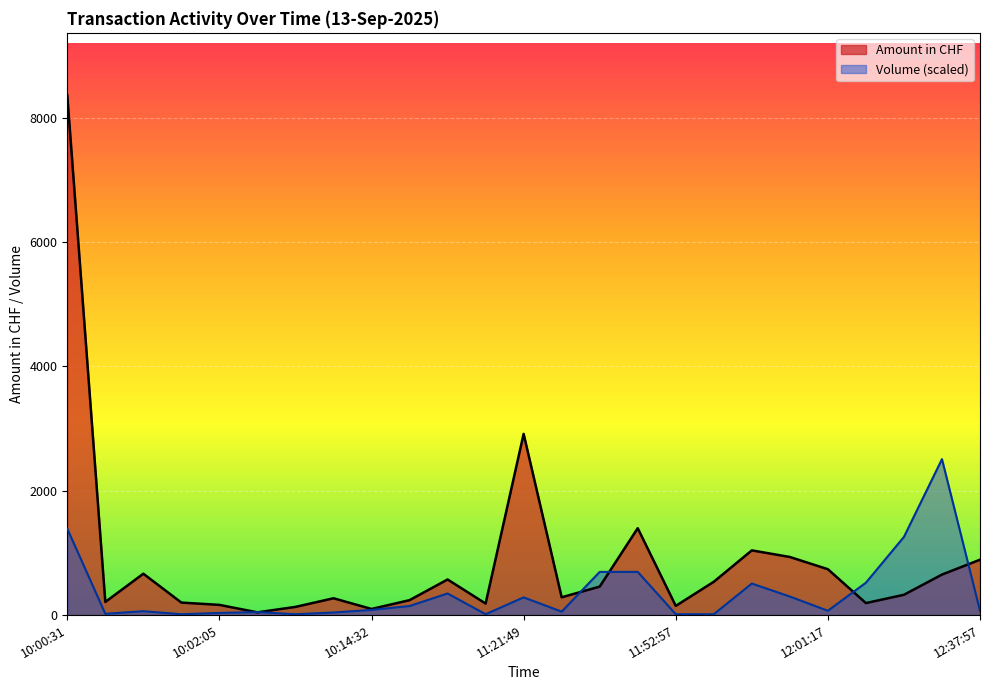

What are all the series names shown in the legend?

Amount in CHF, Volume (scaled)